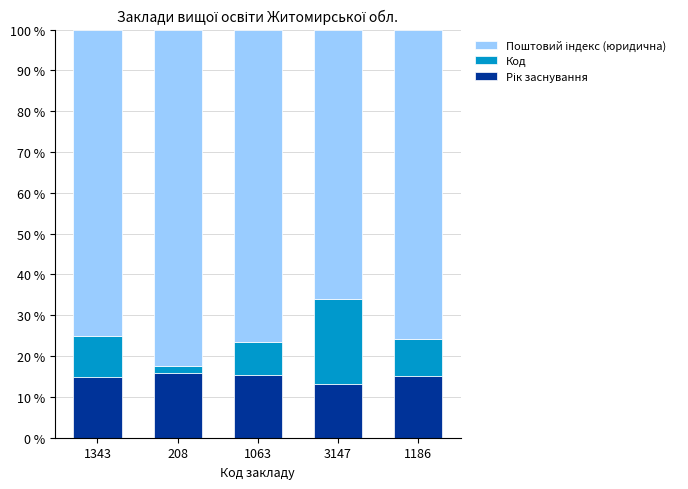

What is the total value across all series at 1063?

100.0